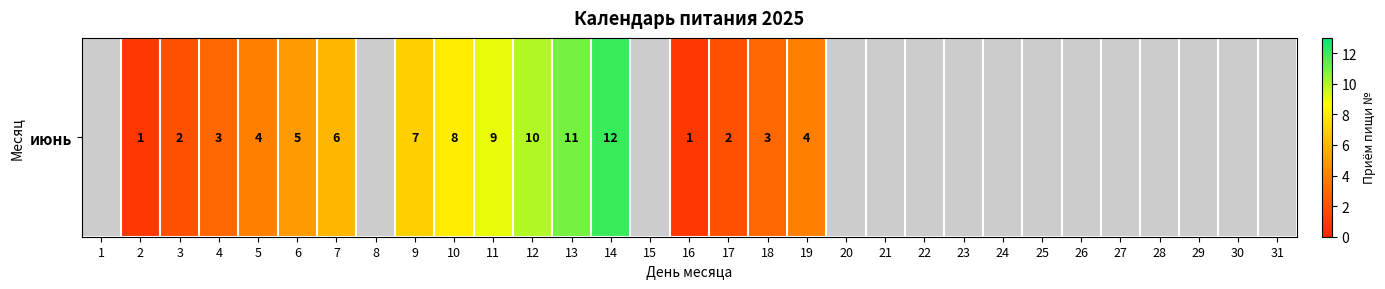

Is it true that the value at 12 is 16.5?

False